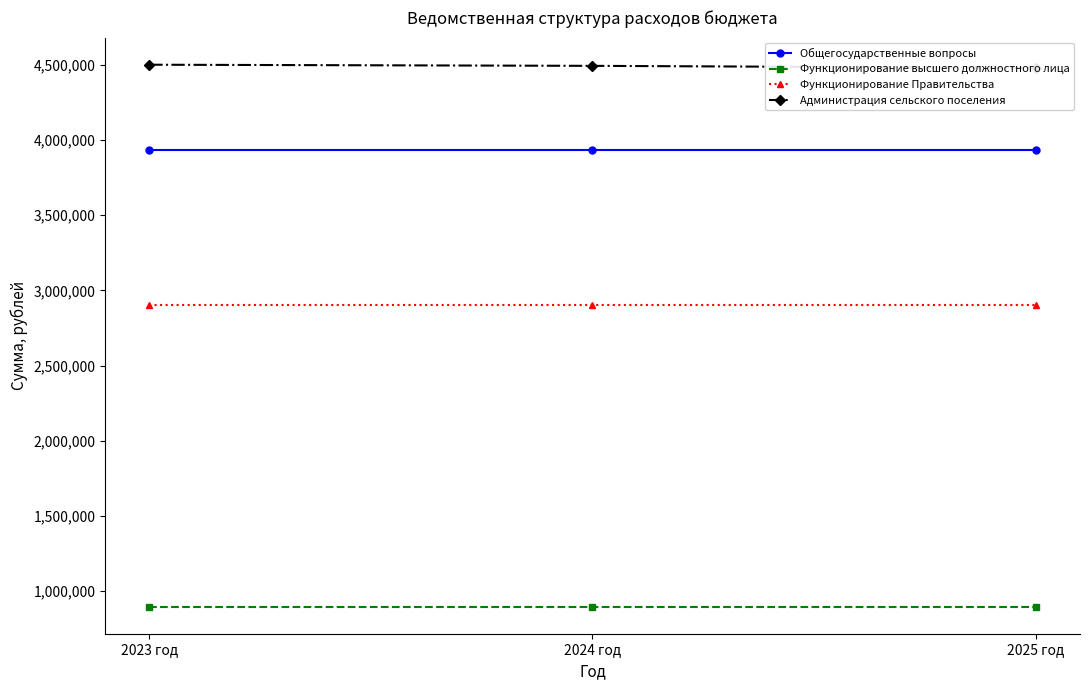

Reading right to left, list all the values displayed in this chart.

Общегосударственные вопросы: 3930785.7	3930785.7	3930785.7
Функционирование высшего должностного лица: 897746.4	897746.4	897746.4
Функционирование Правительства: 2900432.2	2900432.2	2900432.2
Администрация сельского поселения: 4479070.2	4492733.2	4500236.4